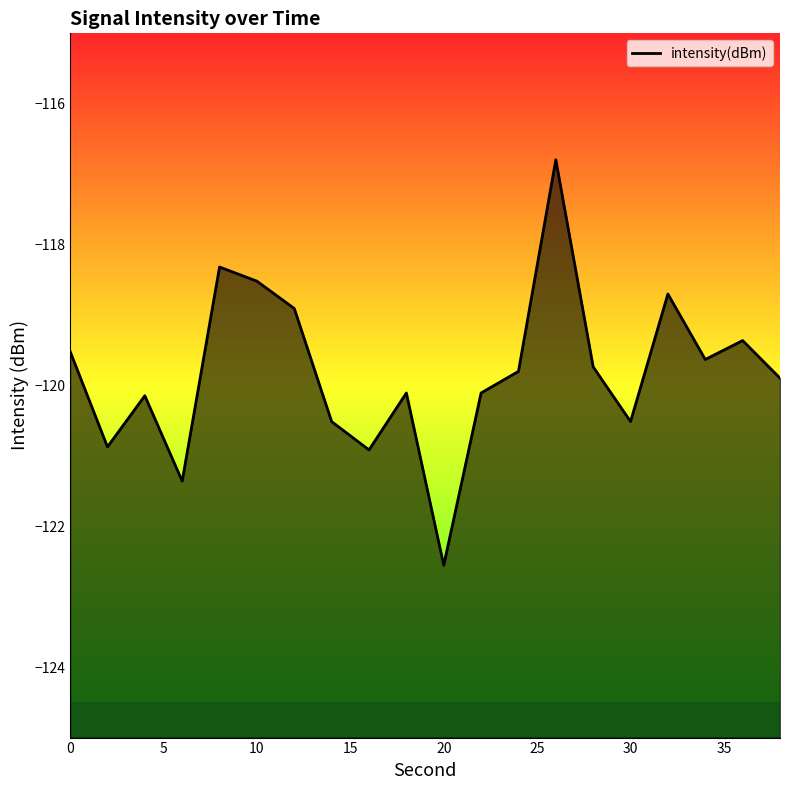

Does the chart display data point markers on the line(s)?

No